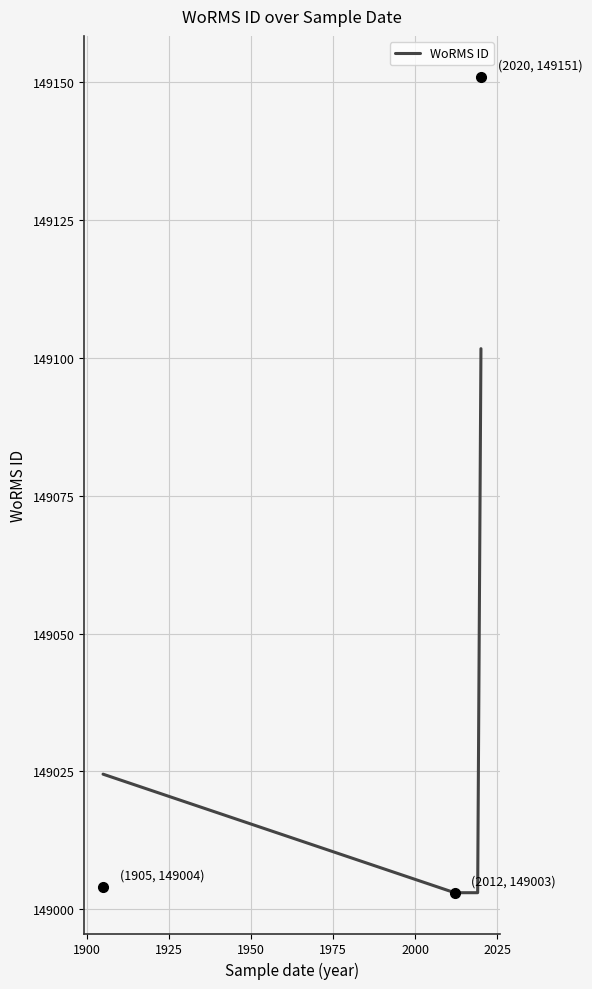

Reading left to right, what are all the values shown in this chart?

149024.5	149003.0	149003.0	149003.0	149101.7